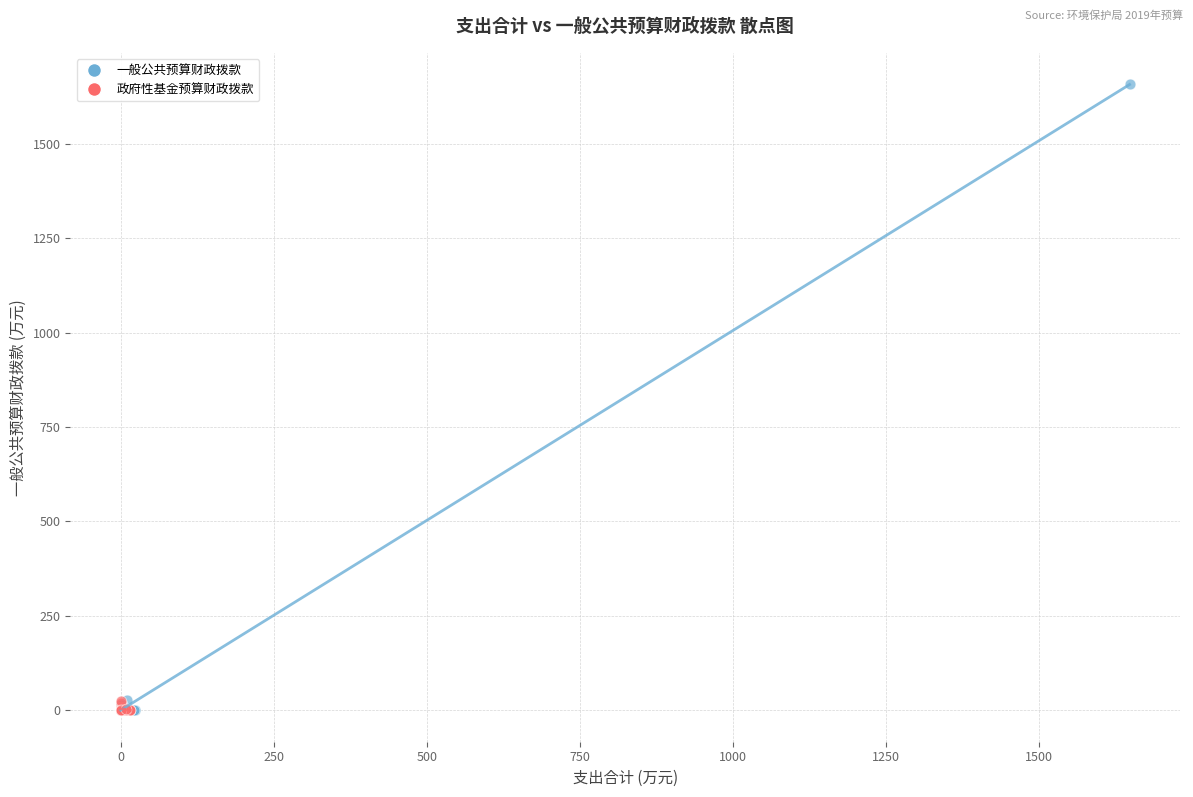

Which series reaches the maximum Y coordinate?

一般公共预算财政拨款